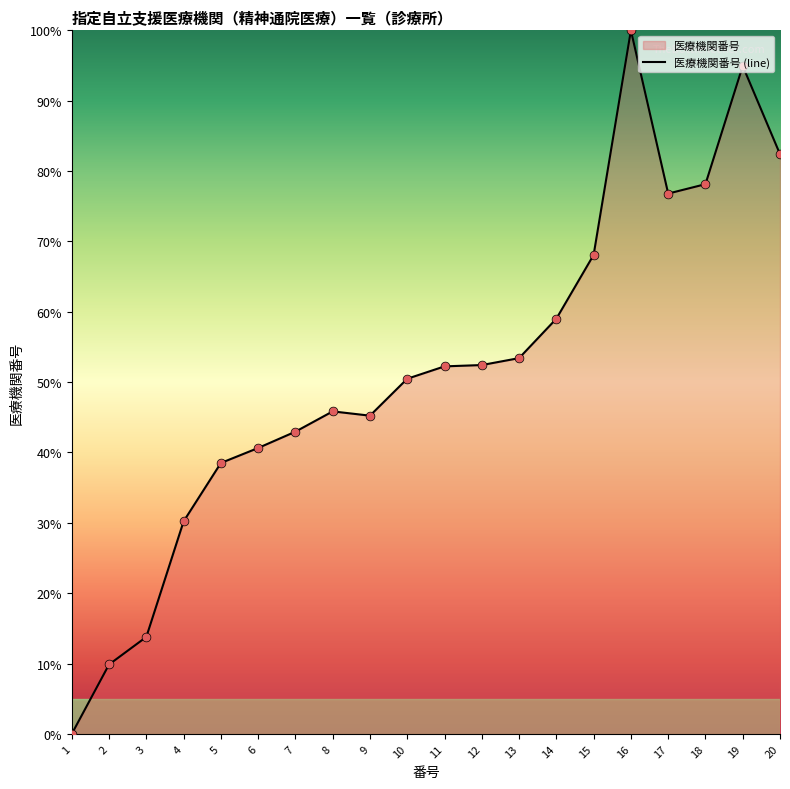

What is the ratio of the value at 8 to the value at 11?

0.9